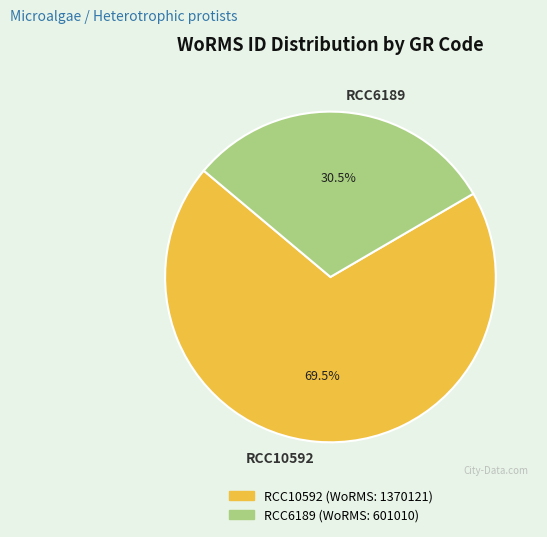

To the nearest percent, what is the average slice percentage?

50%